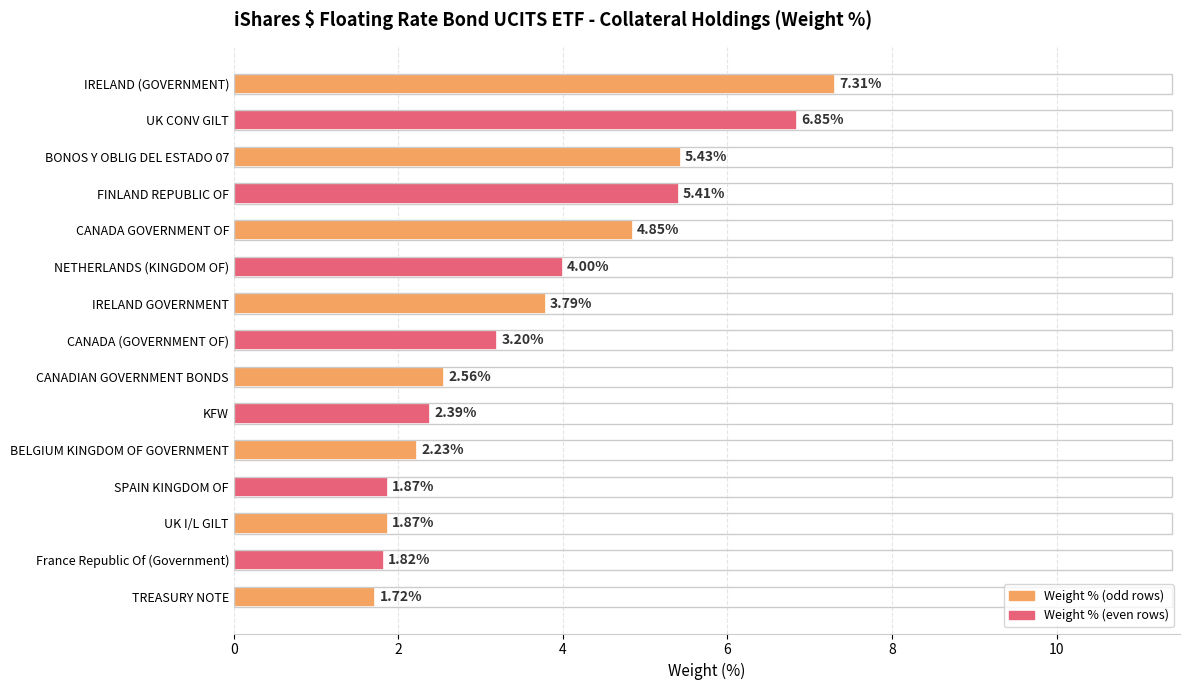

Count the number of categories in the chart.

15